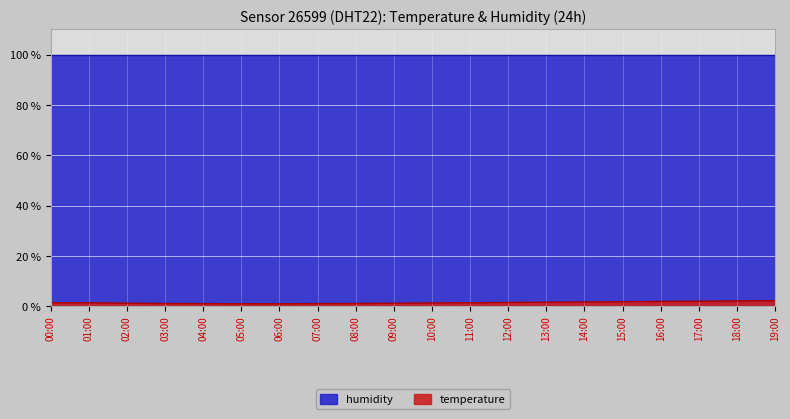

What is the average value?

1.4